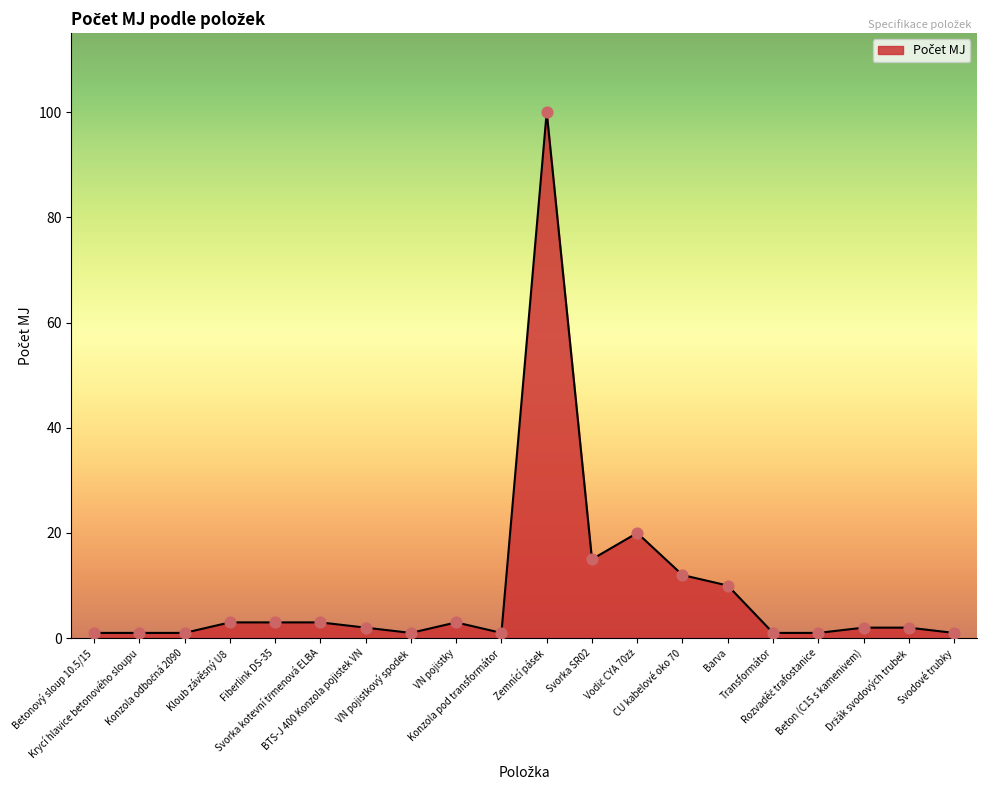

Between Betonový sloup 10.5/15 and Zemnící pásek, which is larger?

Zemnící pásek